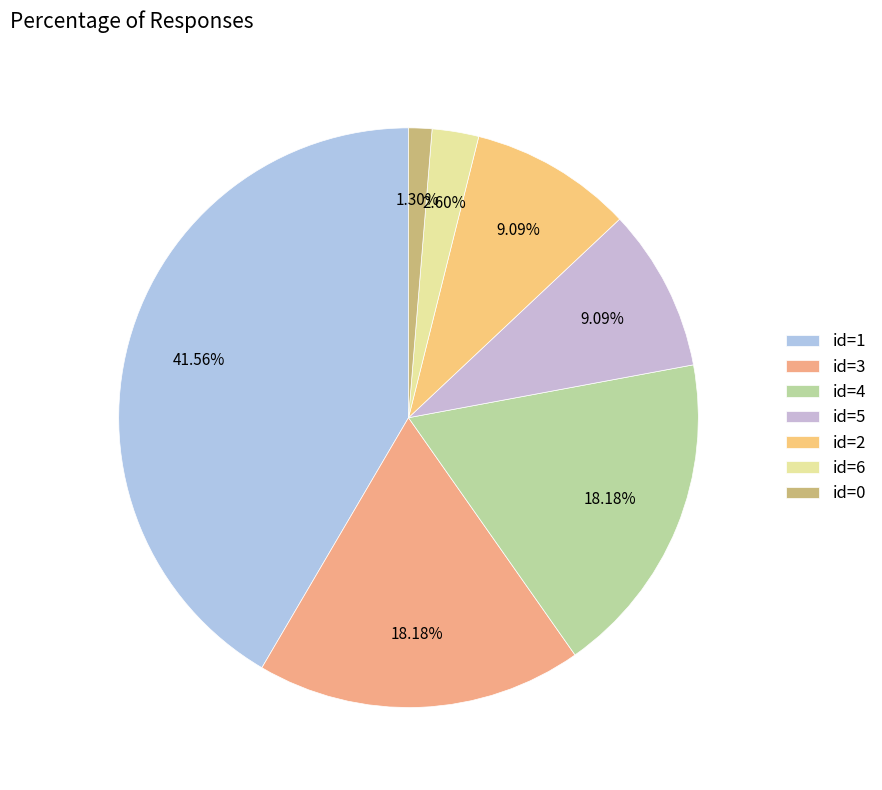

To the nearest percent, what is the difference between the largest and smallest slice percentages?

40%